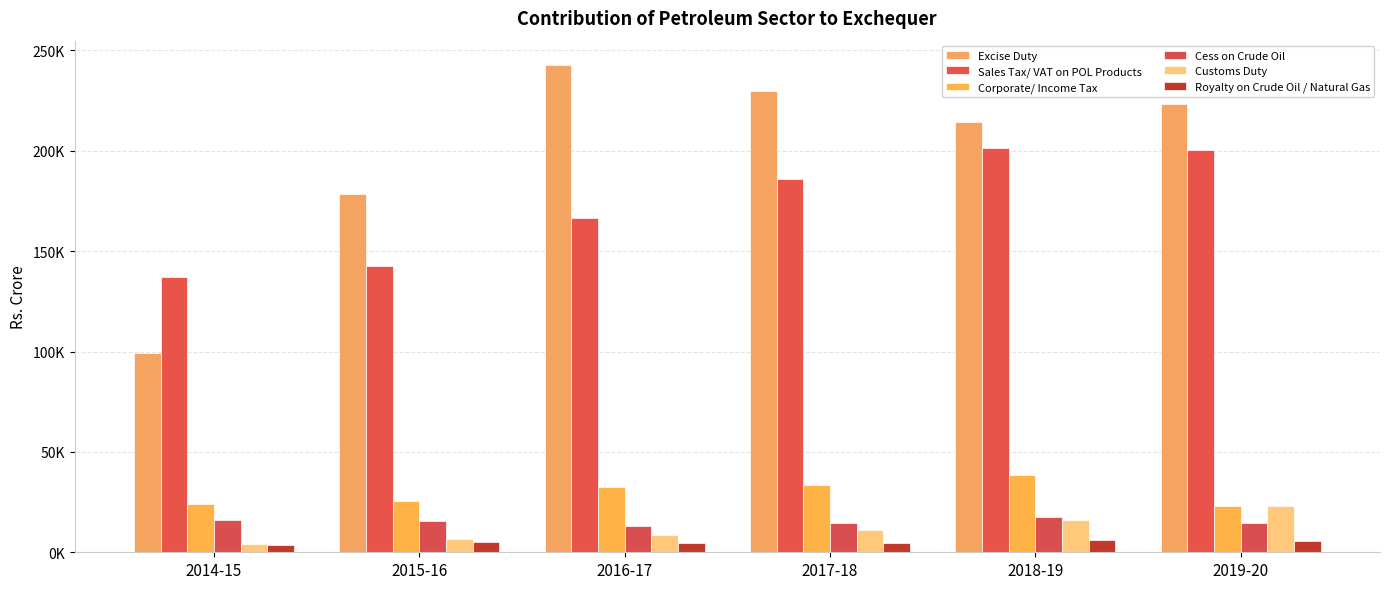

Between 2017-18 and 2018-19, which is larger?

2017-18